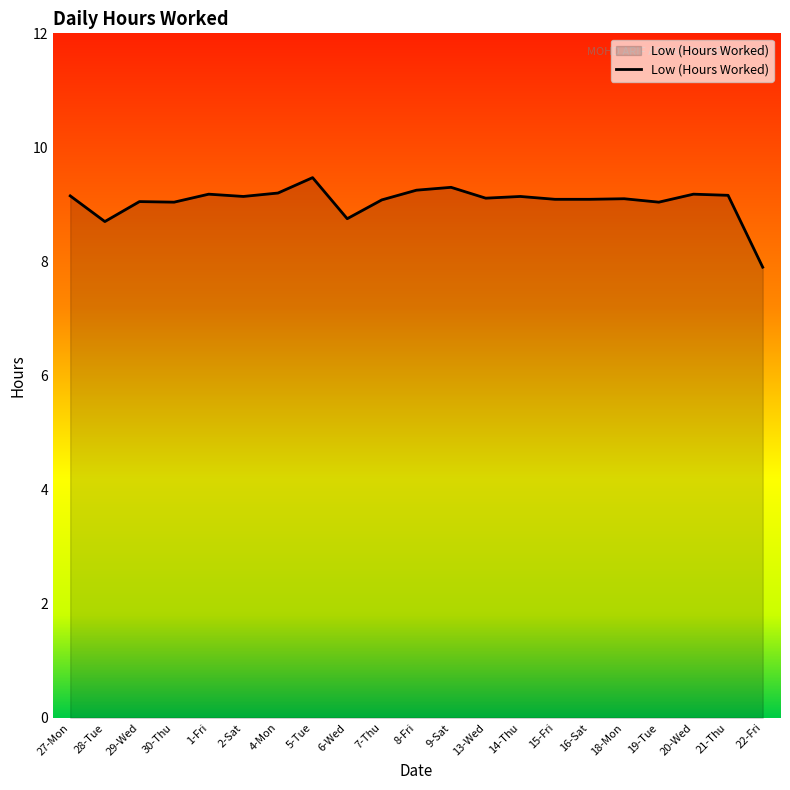

What is the minimum value shown in the chart?

7.9